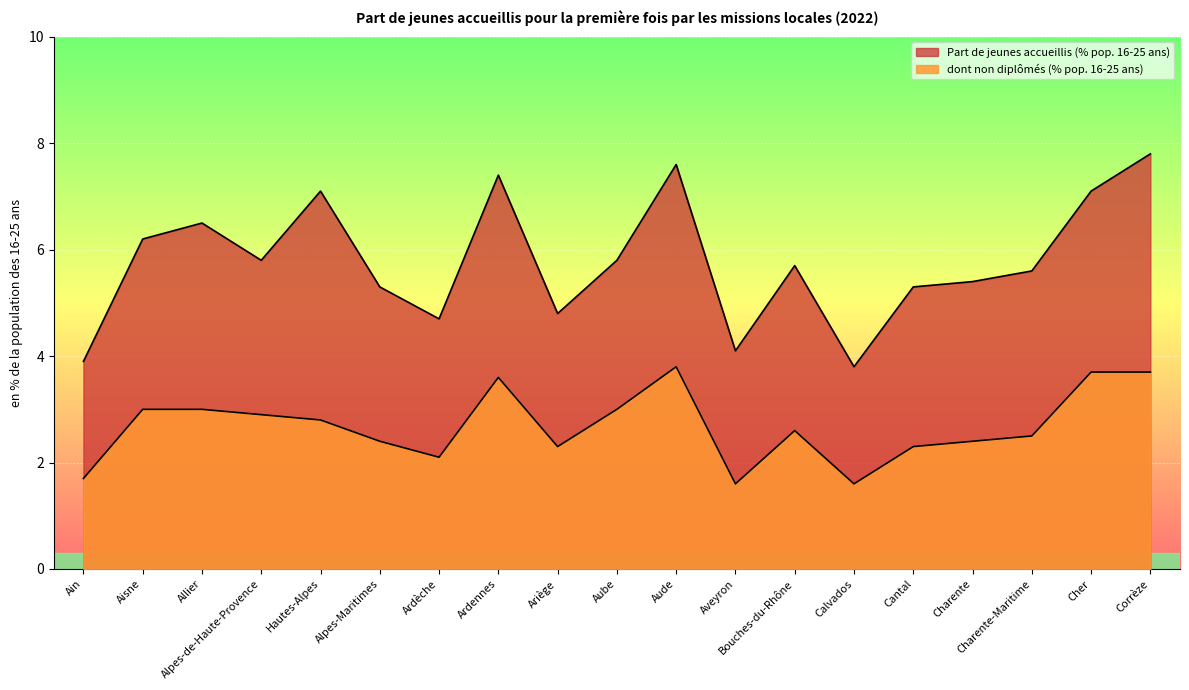

Reading left to right, what are all the values shown in this chart?

Part de jeunes accueillis (% pop. 16-25 ans): 3.9	6.2	6.5	5.8	7.1	5.3	4.7	7.4	4.8	5.8	7.6	4.1	5.7	3.8	5.3	5.4	5.6	7.1	7.8
dont non diplômés (% pop. 16-25 ans): 1.7	3.0	3.0	2.9	2.8	2.4	2.1	3.6	2.3	3.0	3.8	1.6	2.6	1.6	2.3	2.4	2.5	3.7	3.7